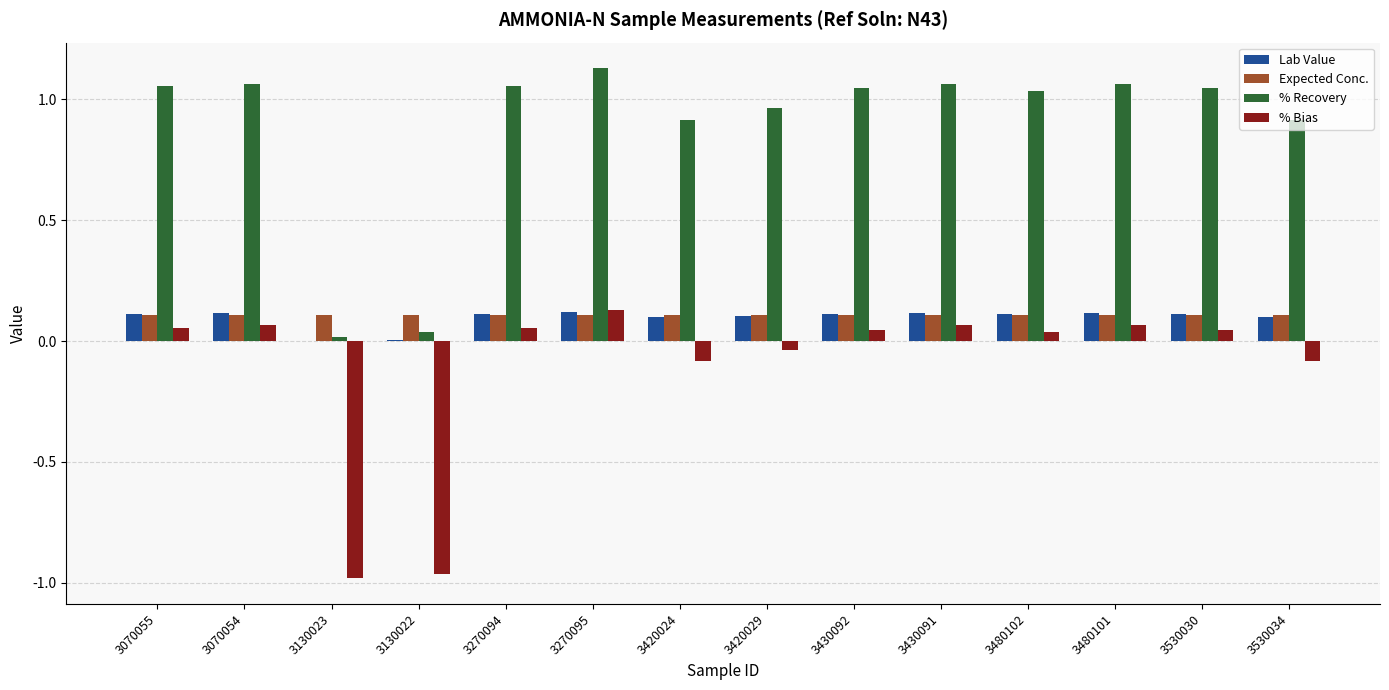

Which series has the largest total across all categories?

% Recovery